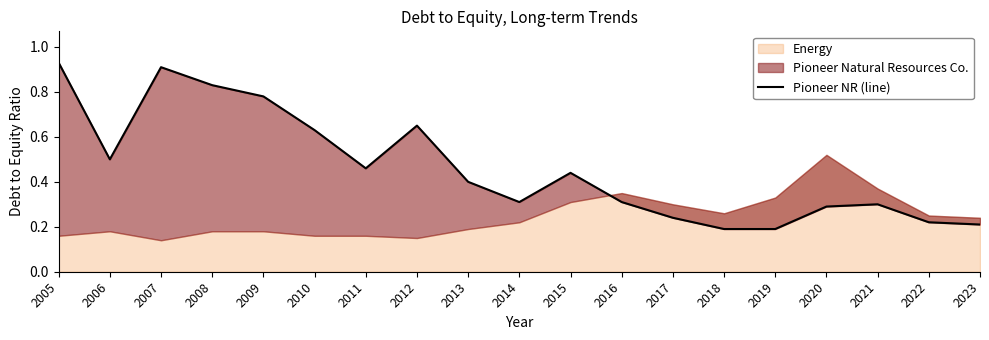

Rank the categories by value from lowest to highest.

2018, 2019, 2023, 2022, 2017, 2020, 2021, 2014, 2016, 2013, 2015, 2011, 2006, 2010, 2012, 2009, 2008, 2007, 2005